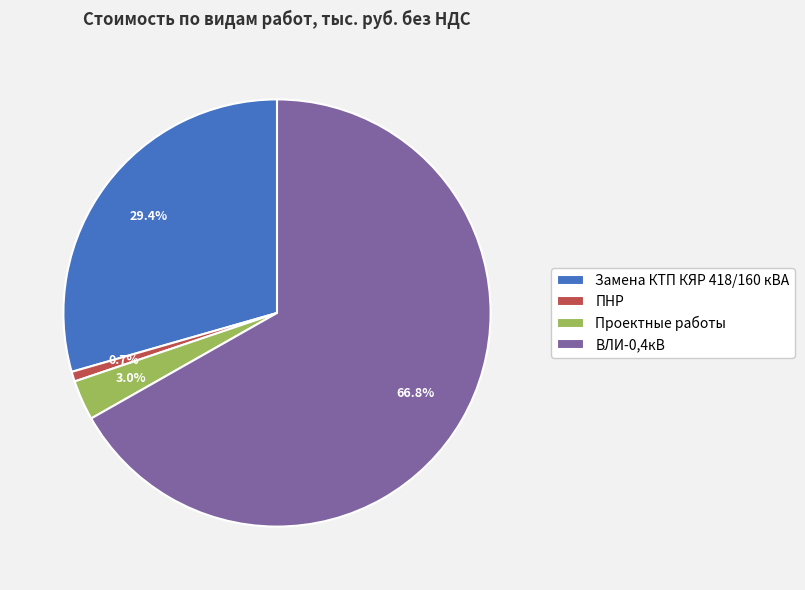

Which has a higher value, ВЛИ-0,4кВ or Замена КТП КЯР 418/160 кВА?

ВЛИ-0,4кВ